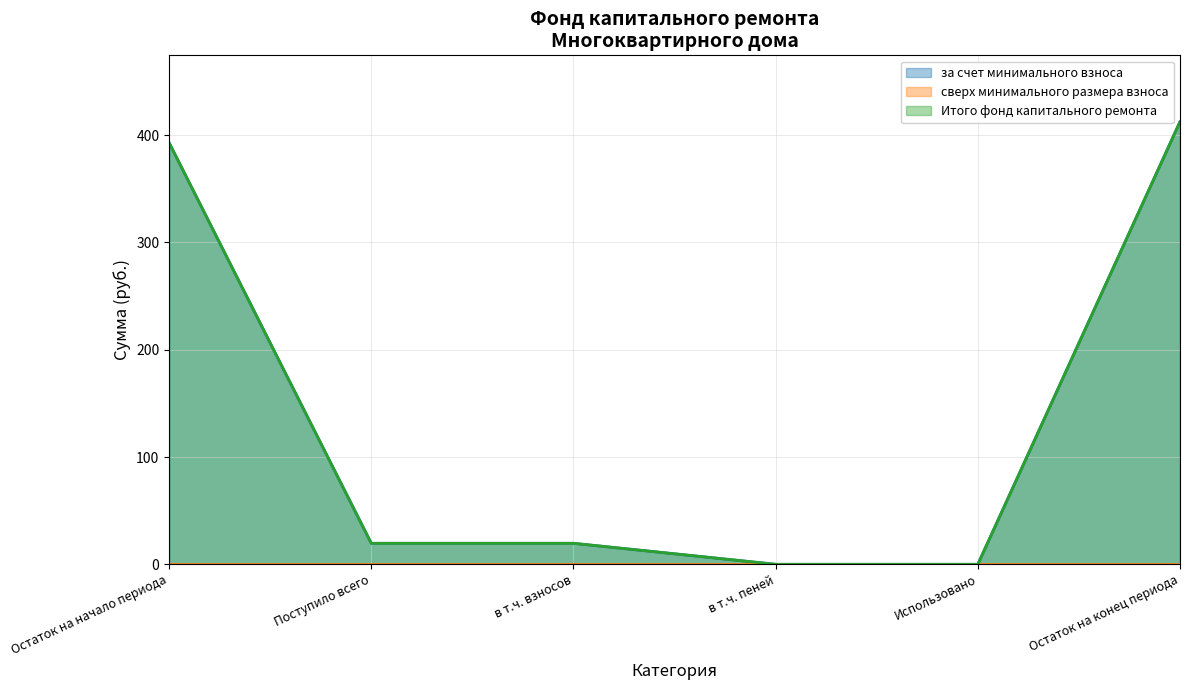

How many lines are shown in the chart?

3